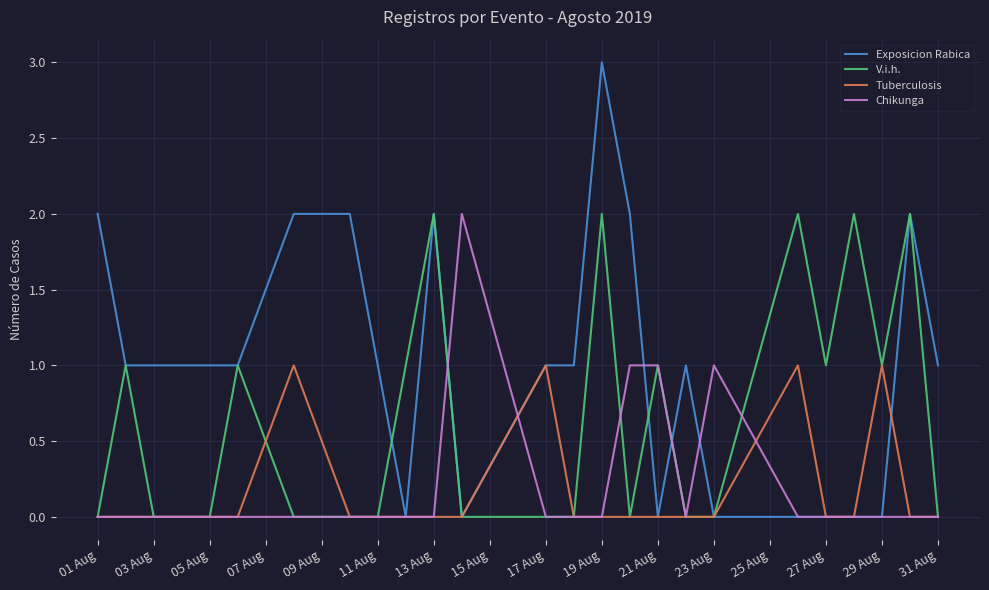

Which series has the widest spread of values?

Exposicion Rabica